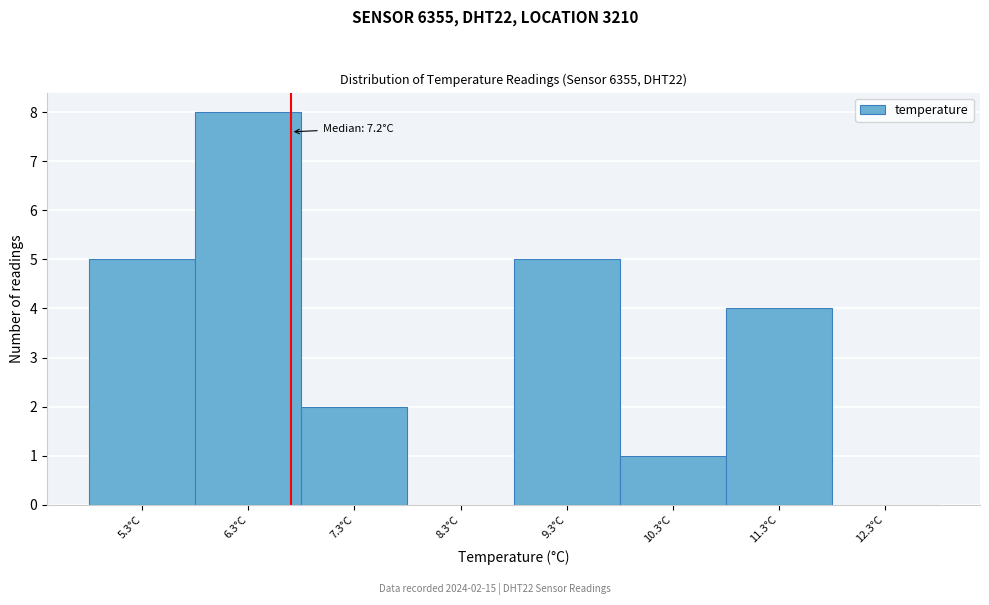

Reading left to right, transcribe all the data shown in this chart.

5.3°C=5	6.3°C=8	7.3°C=2	8.3°C=0	9.3°C=5	10.3°C=1	11.3°C=4	12.3°C=0